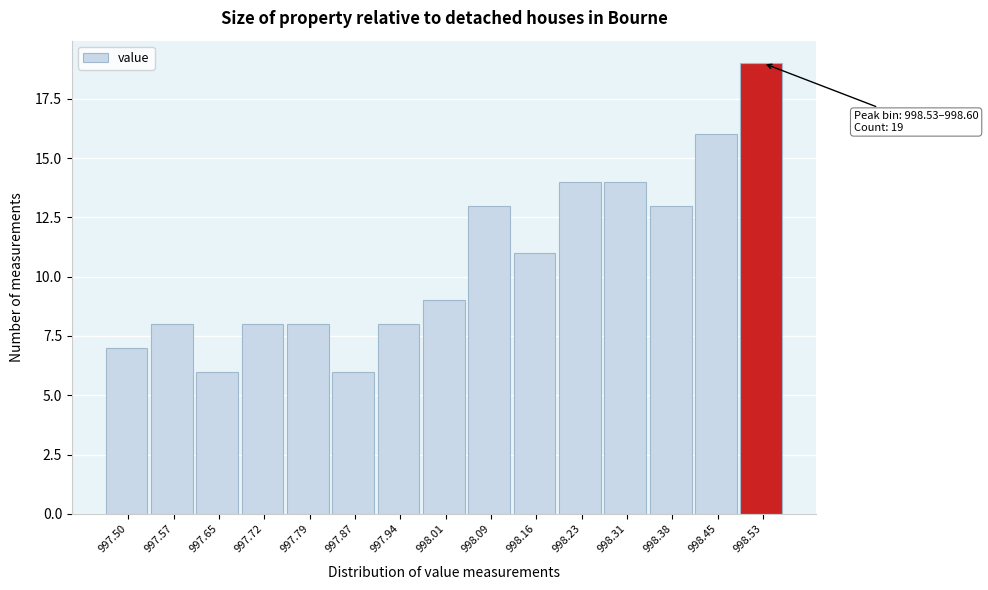

Reading right to left, what are all the values shown in this chart?

19	16	13	14	14	11	13	9	8	6	8	8	6	8	7